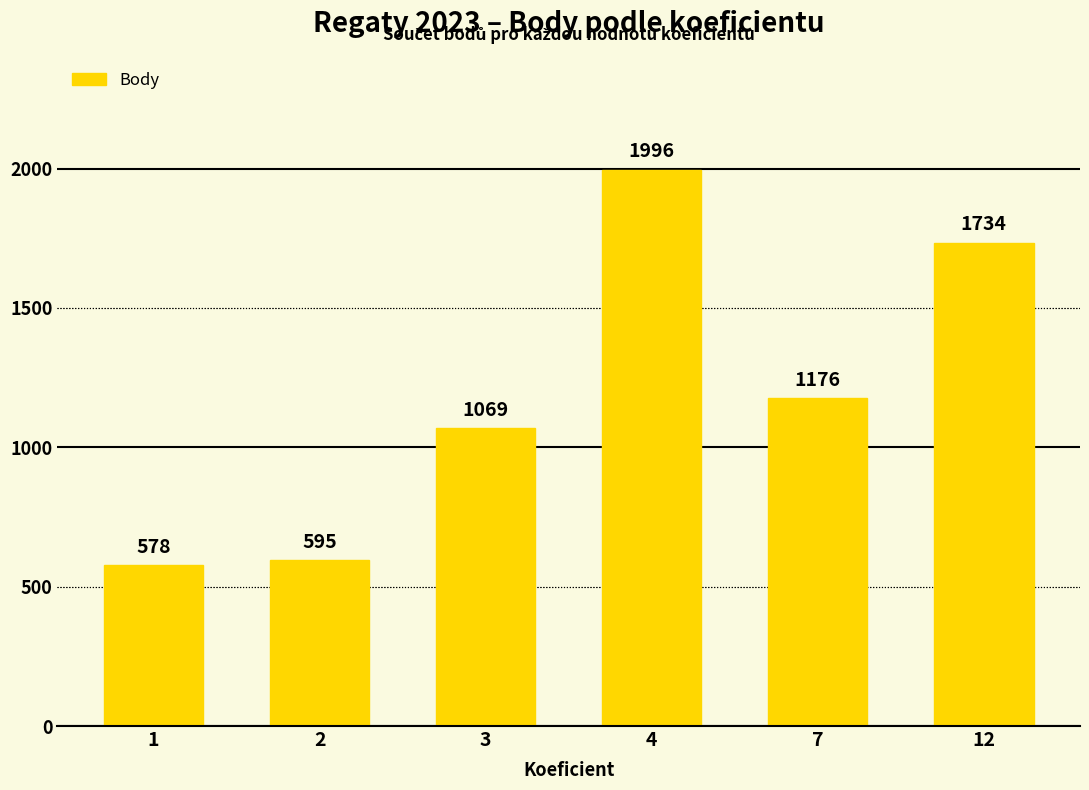

What is the value of the 5th bar from the left?

1176